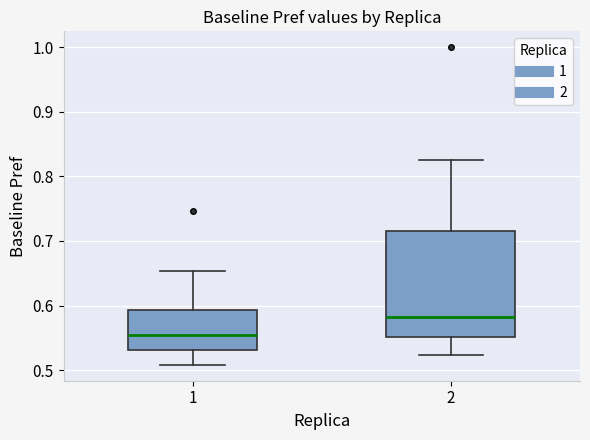

Reading left to right, transcribe this box plot: for each box, give where its median line is, the range the box spans, and where its two whiskers end, as read against the y-axis. The values are not printed on the chart, so give them approximately, as read against the axis.

1: median 0.55, box 0.53 to 0.59, whiskers 0.51 to 0.65
2: median 0.58, box 0.55 to 0.72, whiskers 0.52 to 0.82